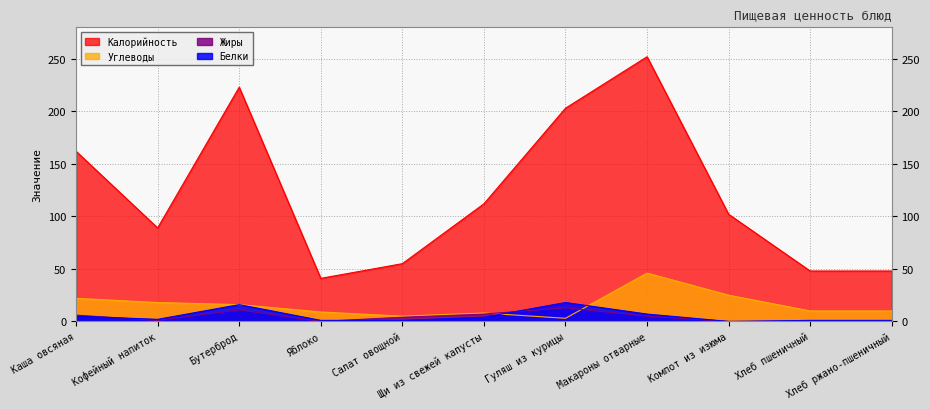

What is the approximate value of Жиры at Щи из свежей капусты, to the nearest 5?

5